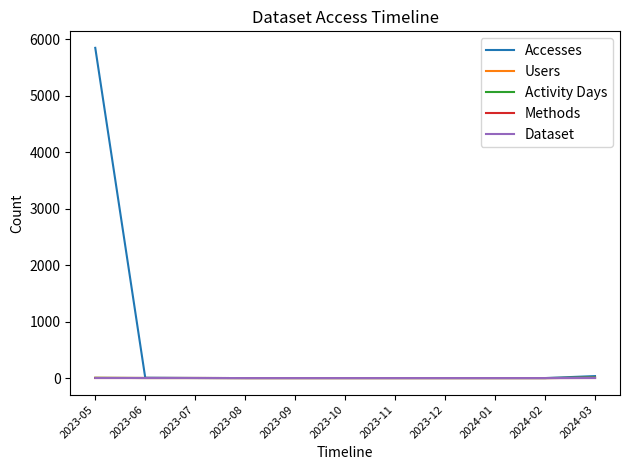

Which series has the widest spread of values?

Accesses